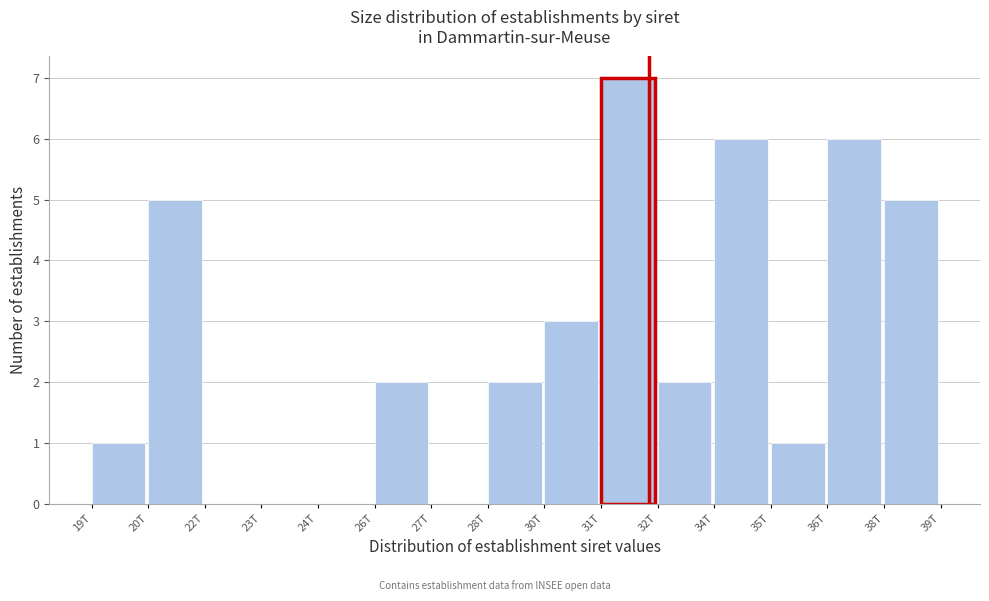

Reading left to right, transcribe all the data shown in this chart.

19T=1	20T=5	22T=0	23T=0	24T=0	26T=2	27T=0	28T=2	30T=3	31T=7	32T=2	34T=6	35T=1	36T=6	38T=5